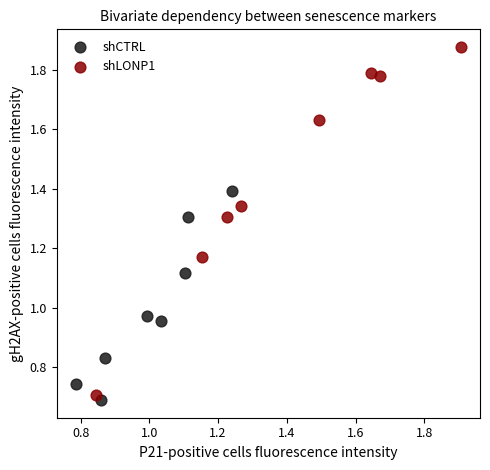

What are all the series names shown in the legend?

shCTRL, shLONP1